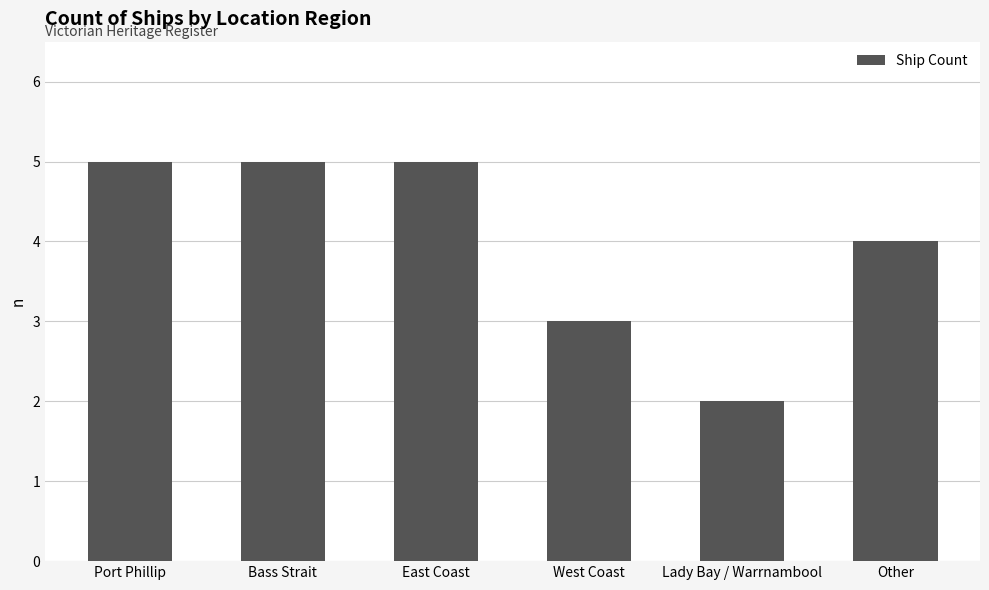

What is the change in value from Port Phillip to Other?

-1